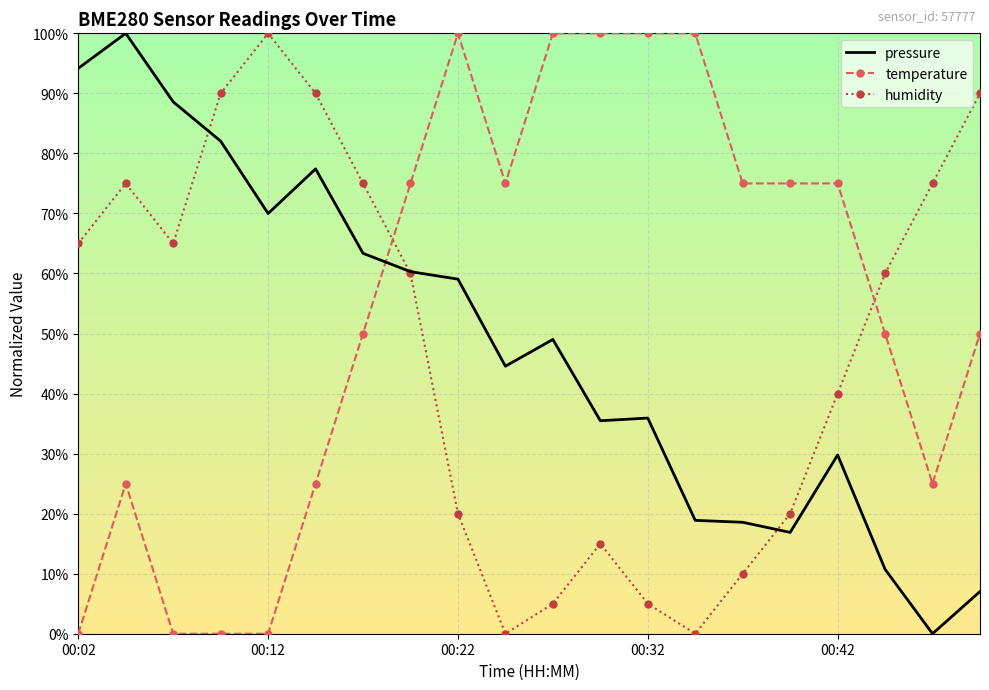

How many intersections are there between humidity and temperature?

2